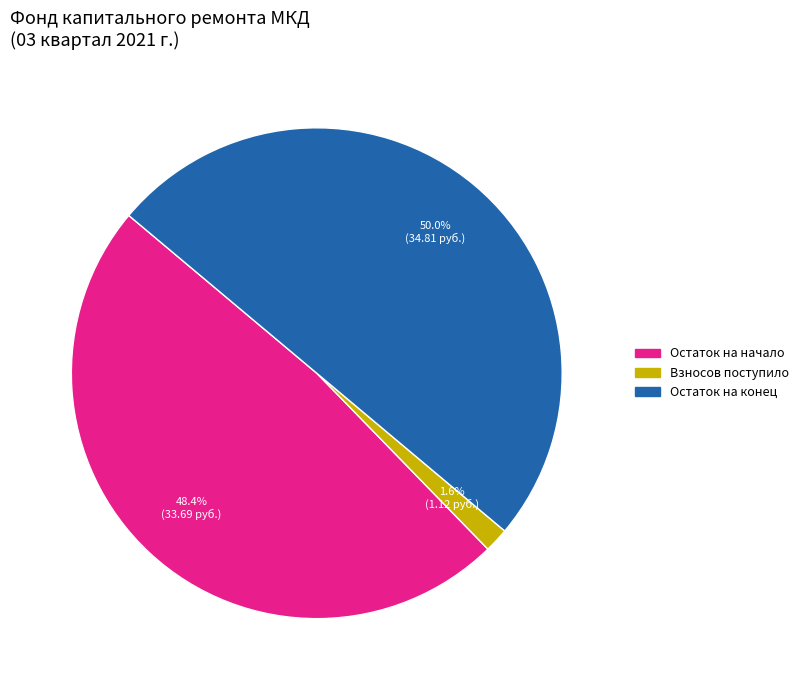

Which slice is the smallest?

Взносов поступило